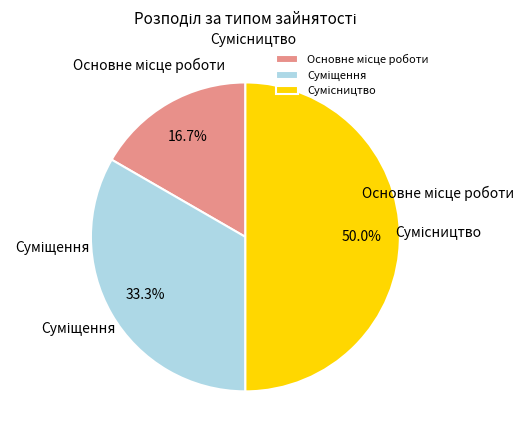

What is the ratio of the value at Сумісництво to the value at Основне місце роботи?

3.0